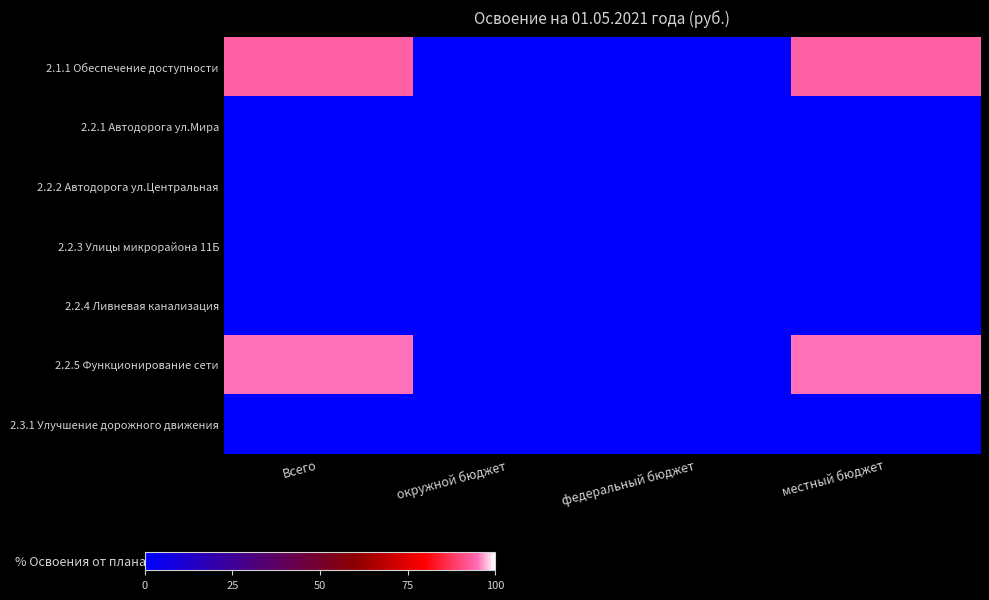

What is the difference between the highest and lowest values at местный бюджет?

95.0